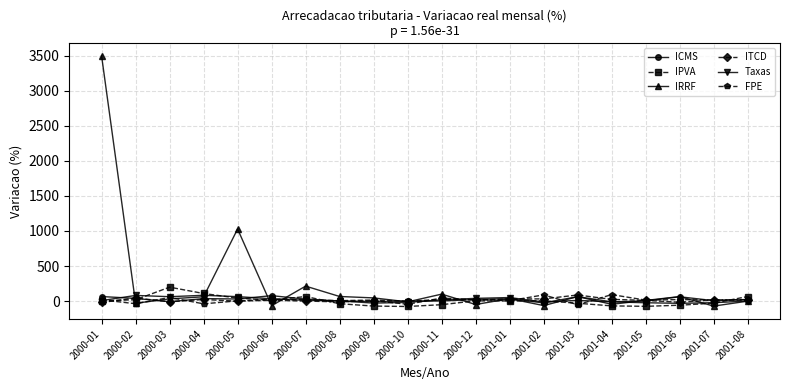

What is the spread (max minus min) of values at 2000-07?

212.8